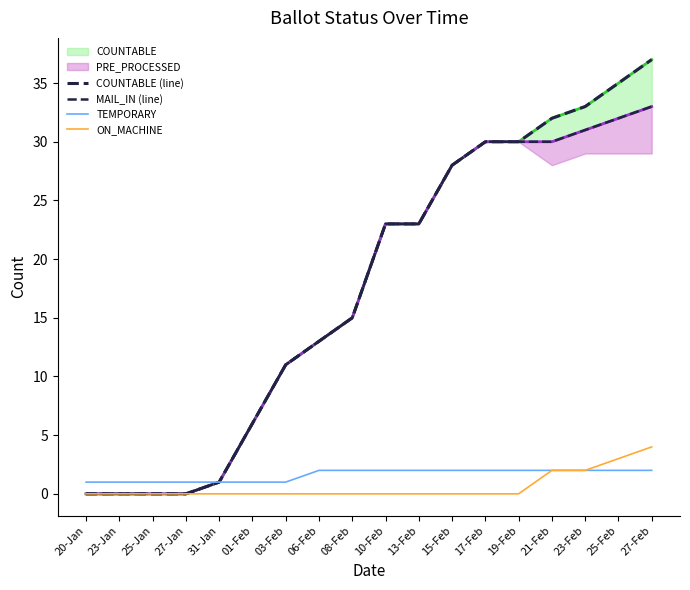

At 19-Feb, list the series in order from smallest to largest.

ON_MACHINE, TEMPORARY, COUNTABLE (line), MAIL_IN (line)